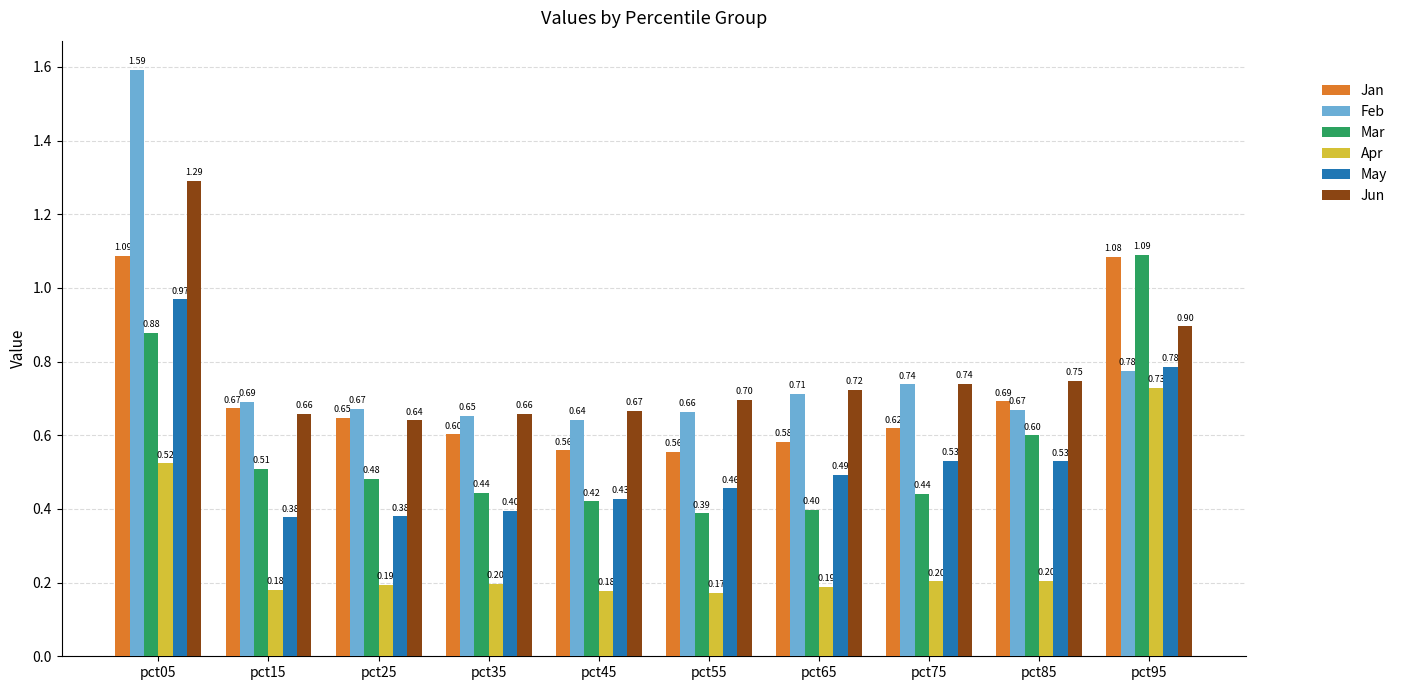

At which category is the sum across all series the highest?

pct05